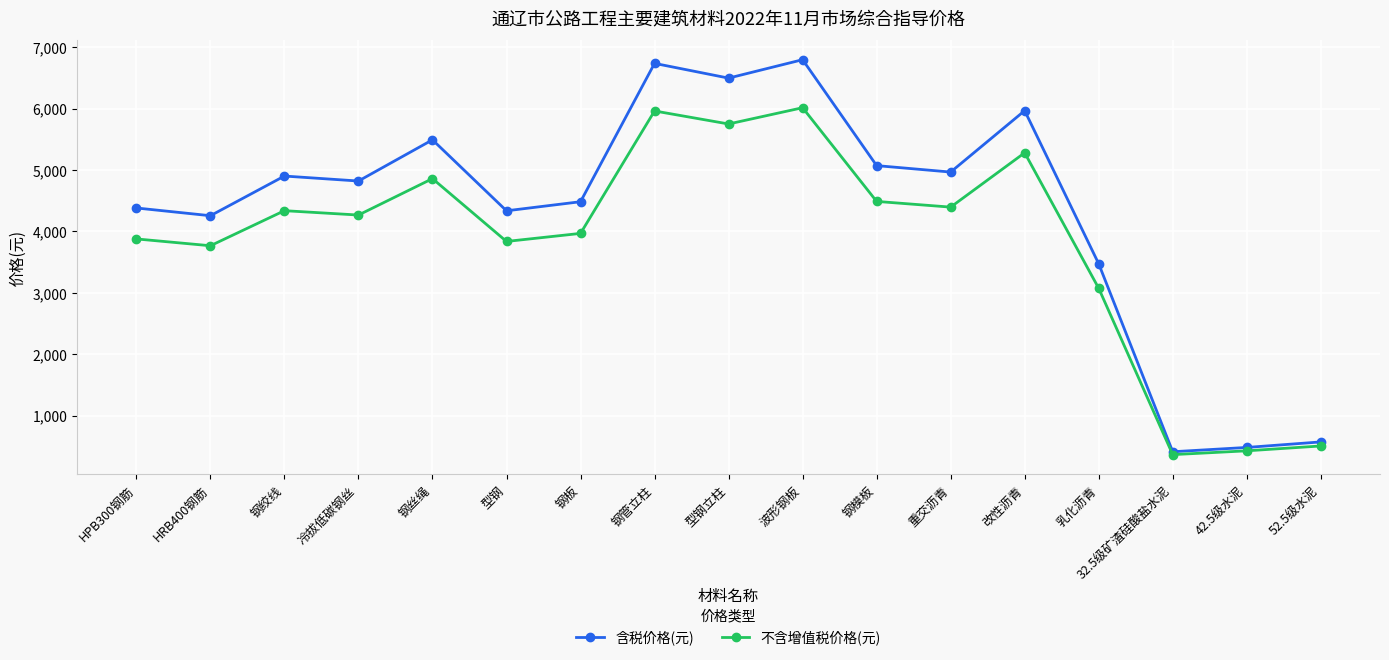

Which series has the widest spread of values?

含税价格(元)